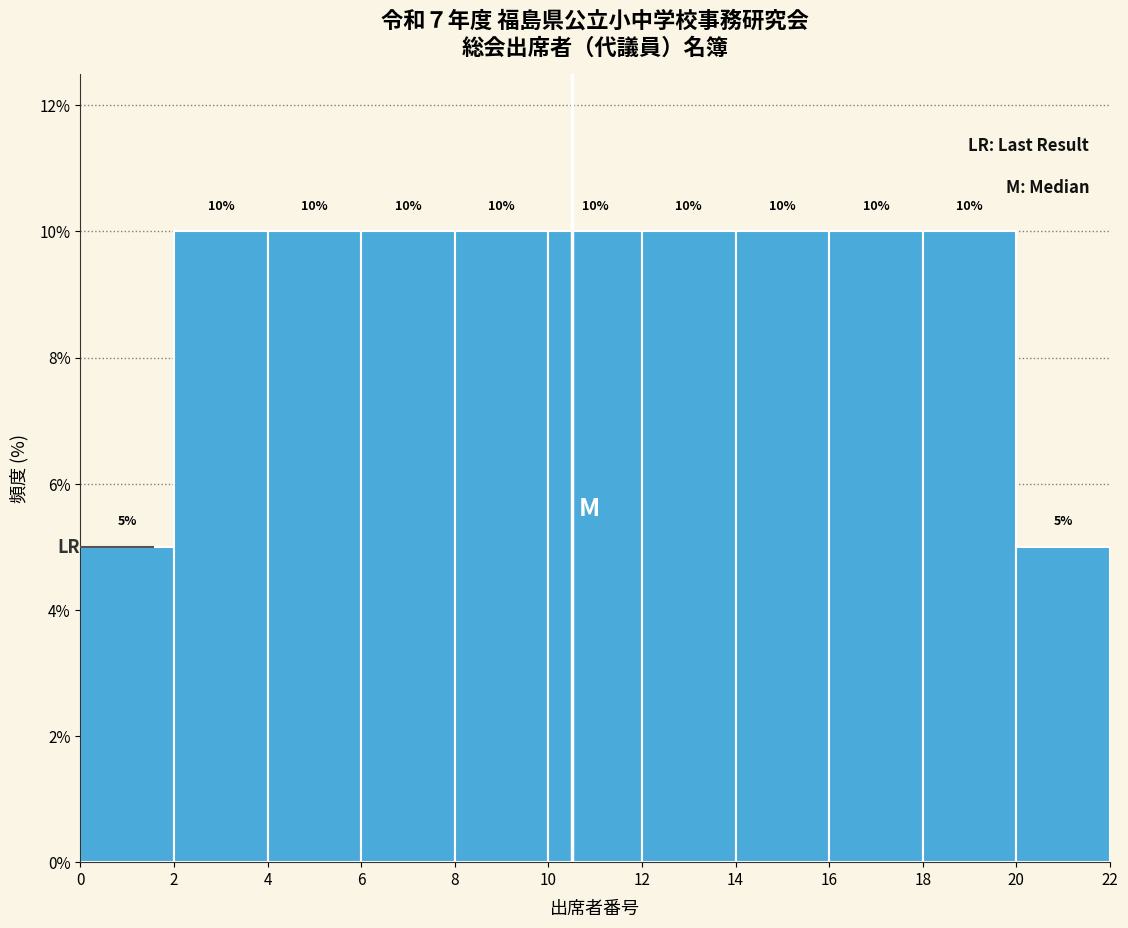

What is the height of the bar covering 8 to 10 on the x-axis?

10